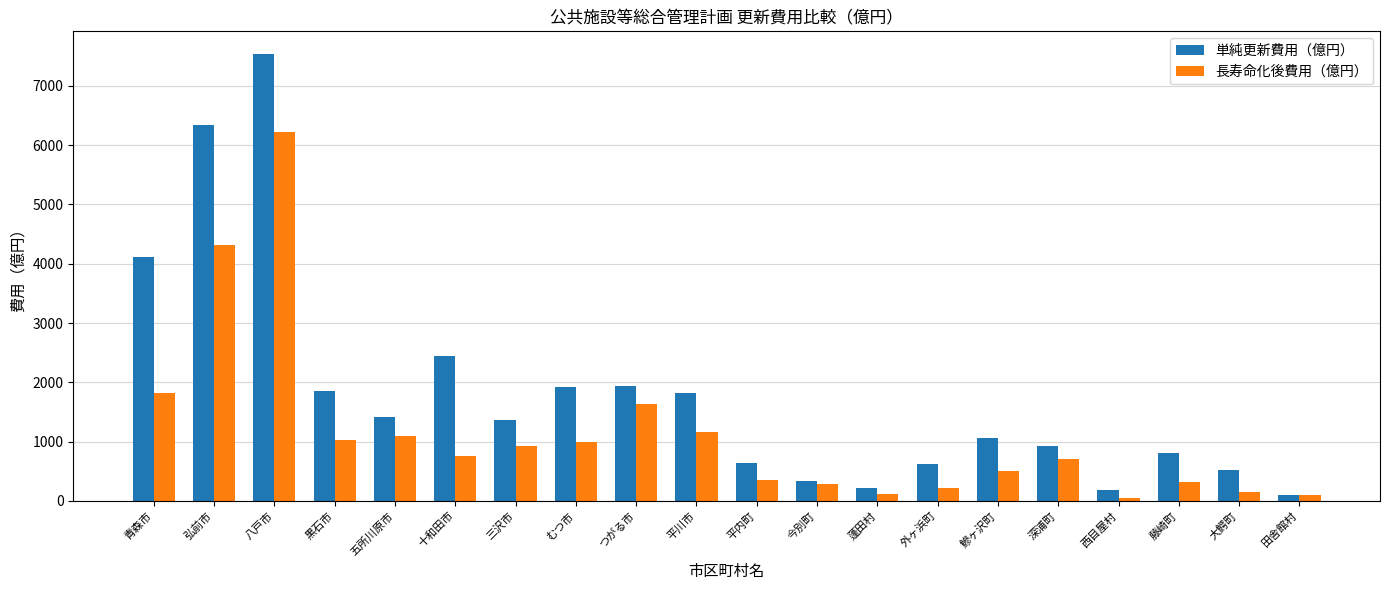

Which series has the largest total across all categories?

単純更新費用（億円）